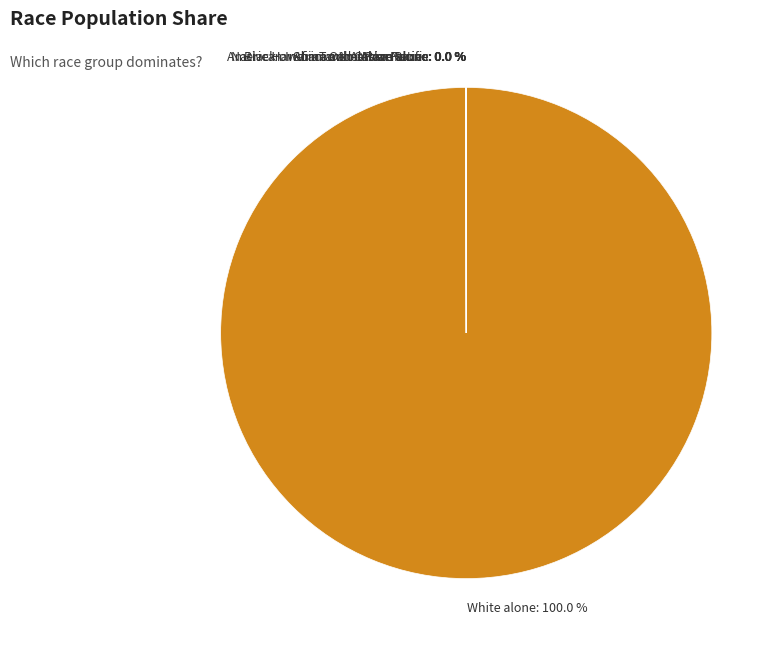

Is White alone: 100.0 % the majority of the pie?

Yes